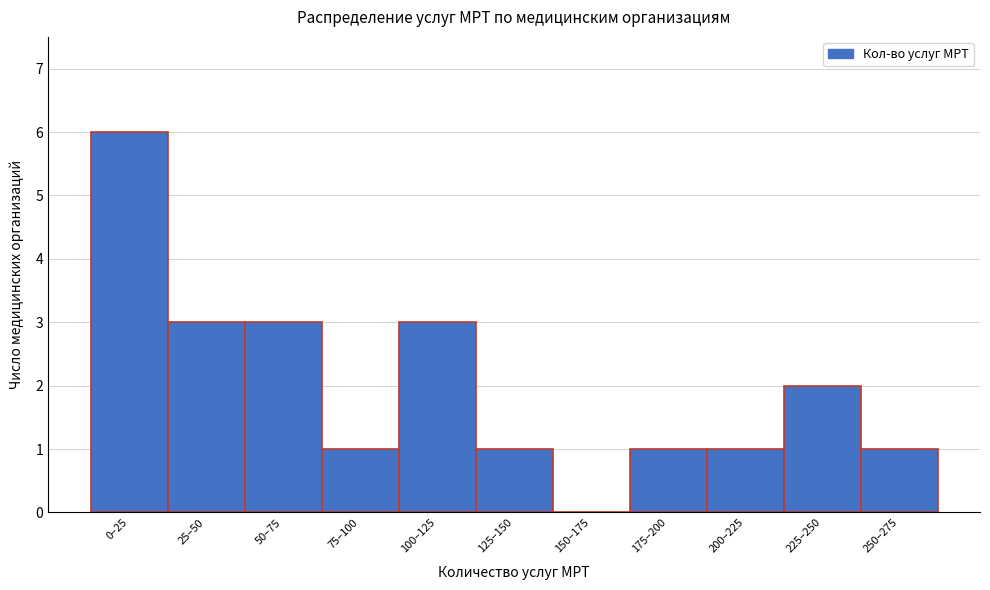

Reading left to right, transcribe all the data shown in this chart.

0–25=6	25–50=3	50–75=3	75–100=1	100–125=3	125–150=1	150–175=0	175–200=1	200–225=1	225–250=2	250–275=1